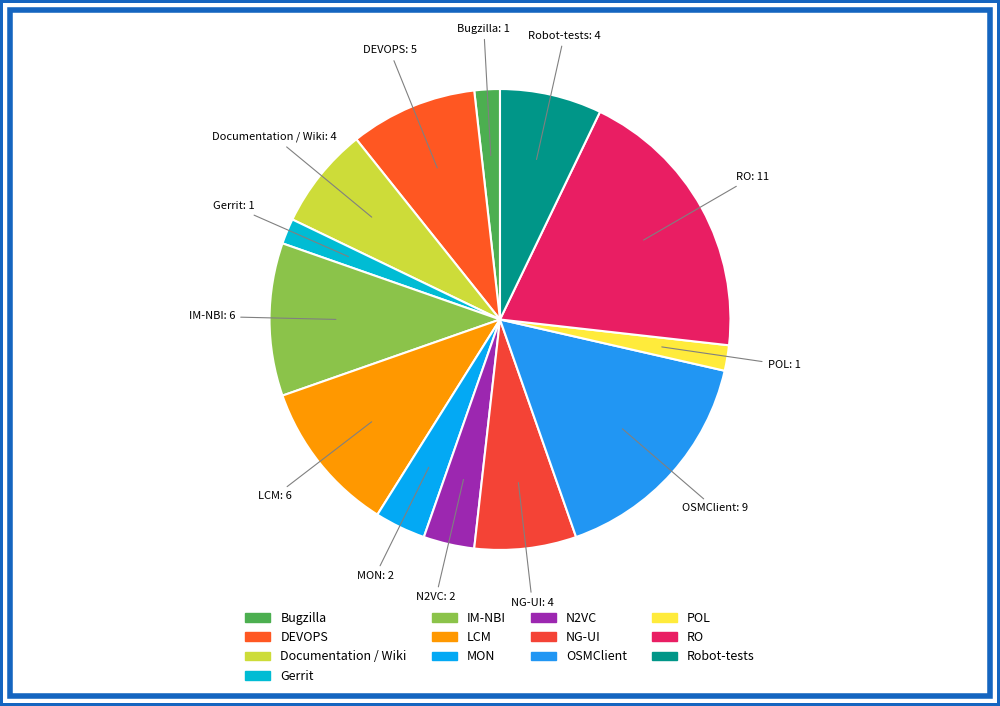

Does Bugzilla represent more than half of the total?

No